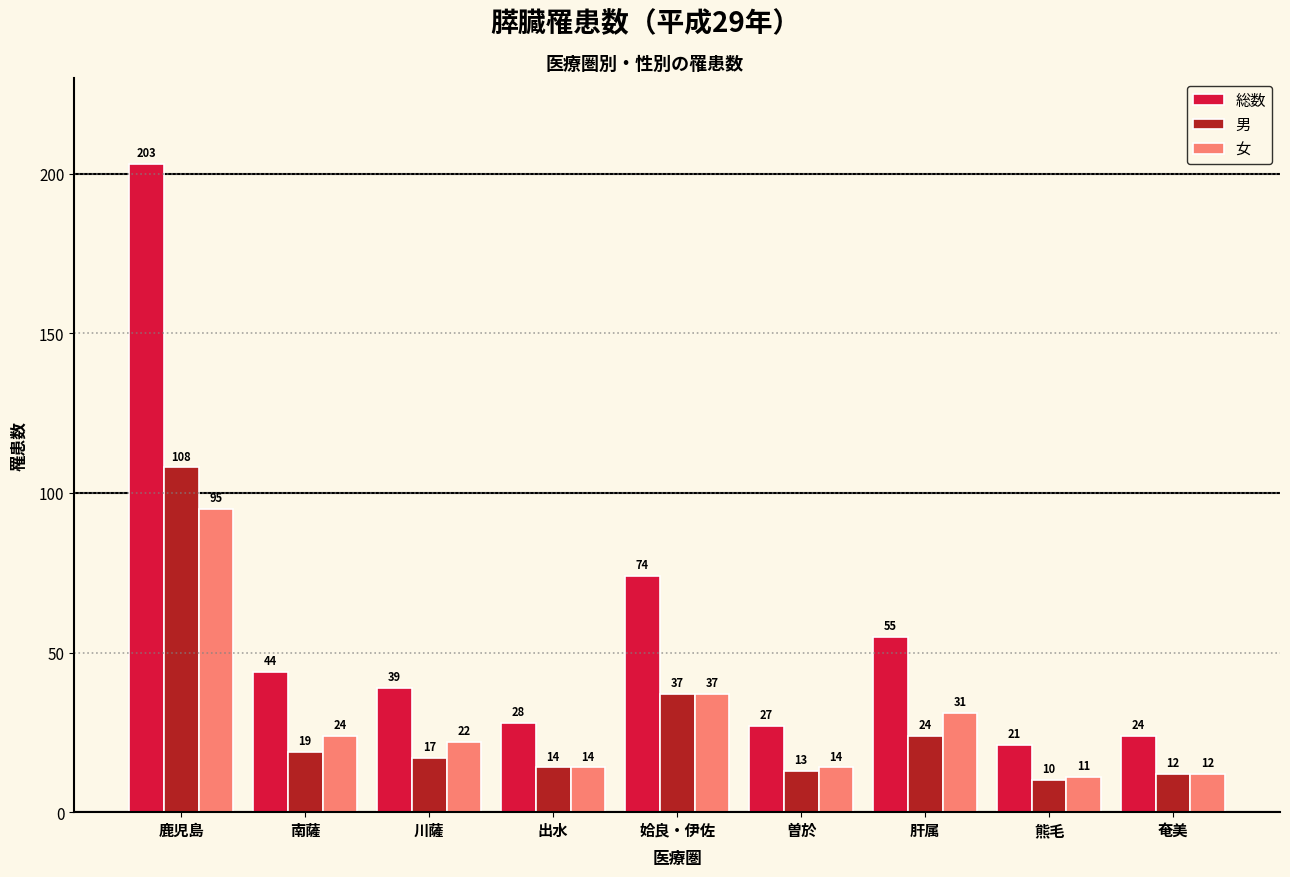

True or false: 総数 has a value of 44 at 南薩.

True